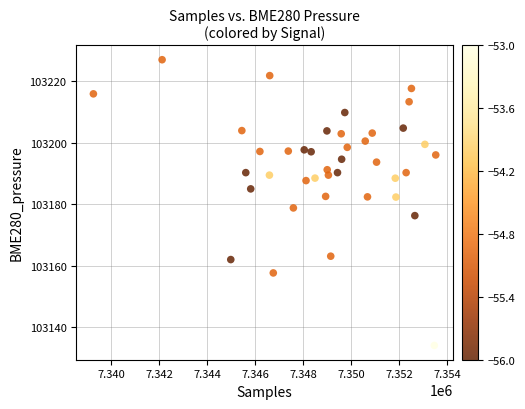

What Y value in the scatter plot is closest to 103180?

103178.8